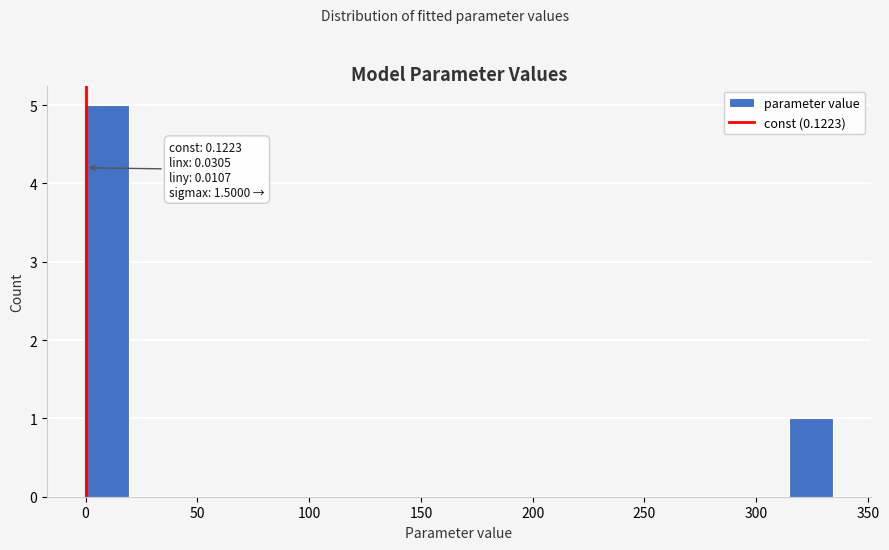

Around what value on the x-axis is the tallest bar? Give the approximate position of its centre, as read against the axis.

10